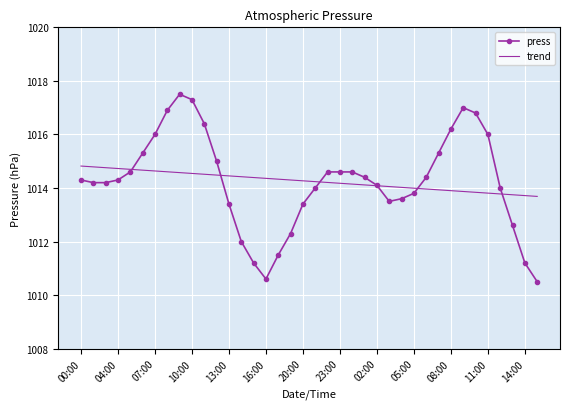

Which series has the largest range (max minus min)?

press